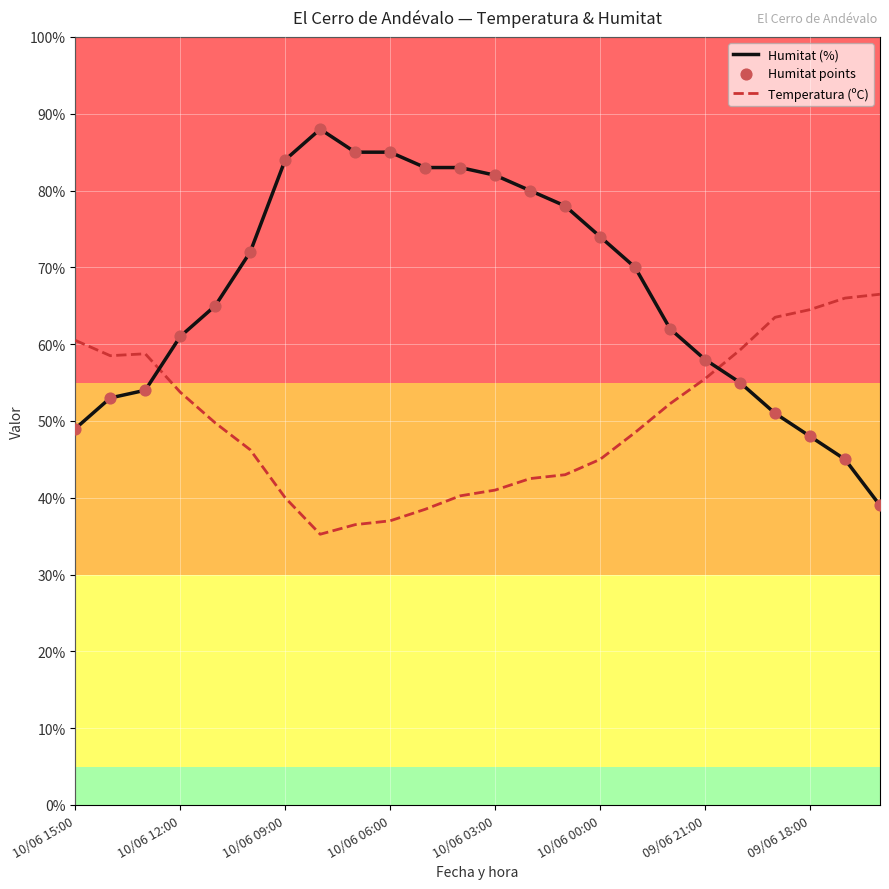

Which series has the largest total across all categories?

Humitat (%)